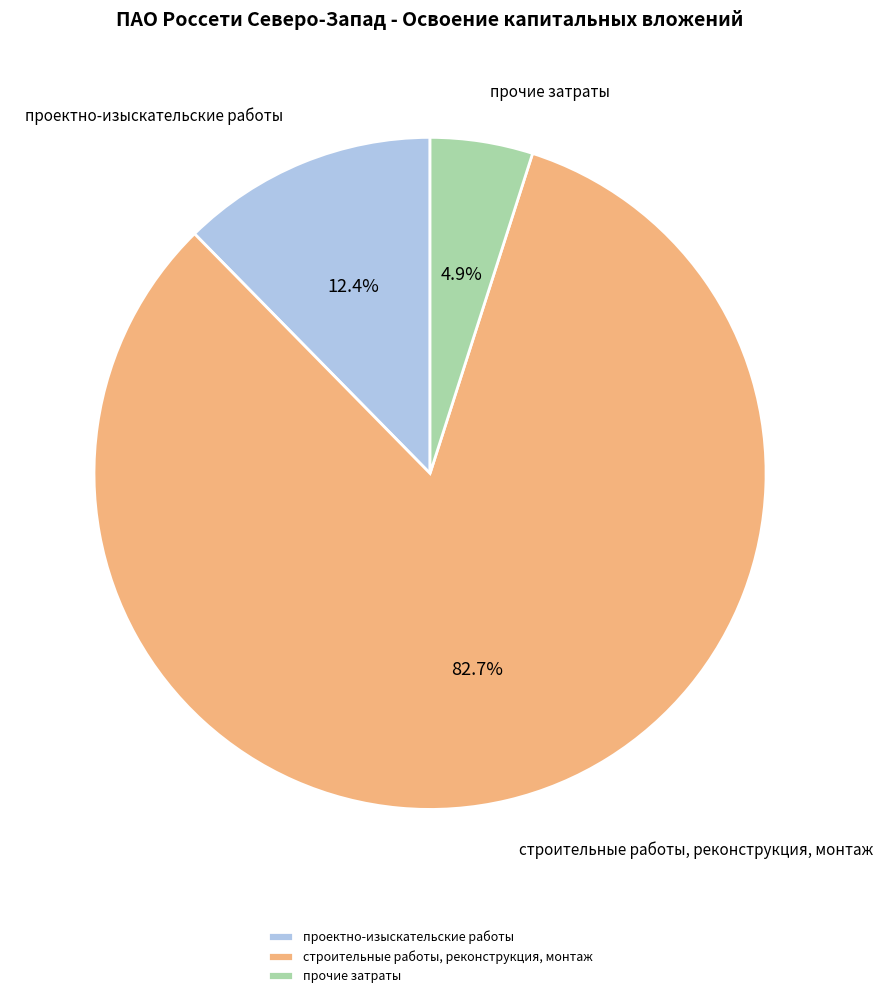

Rank the categories by value from lowest to highest.

прочие затраты, проектно-изыскательские работы, строительные работы, реконструкция, монтаж